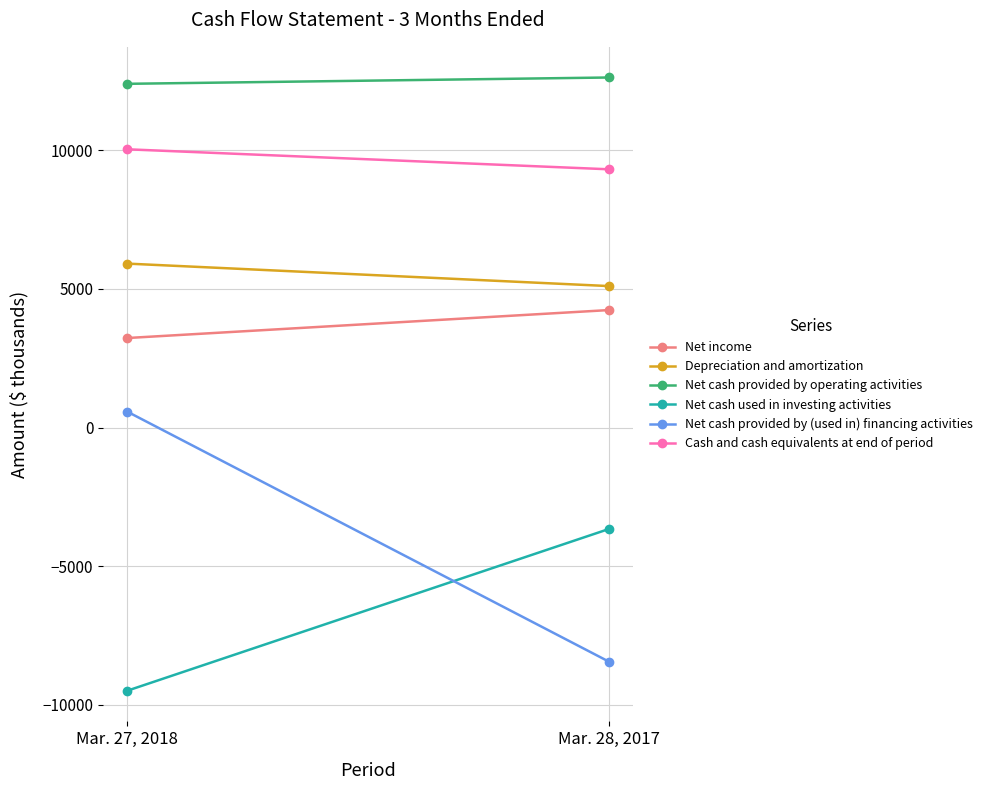

Which has a higher value, Mar. 28, 2017 or Mar. 27, 2018?

Mar. 28, 2017